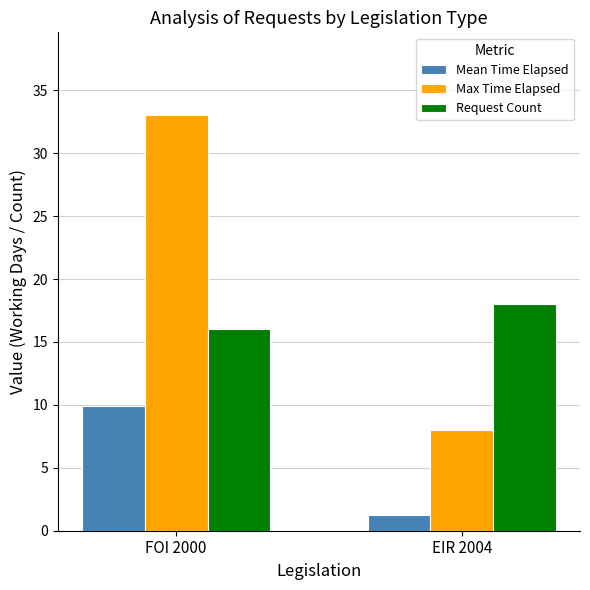

Rank the categories by Max Time Elapsed value from highest to lowest.

FOI 2000, EIR 2004